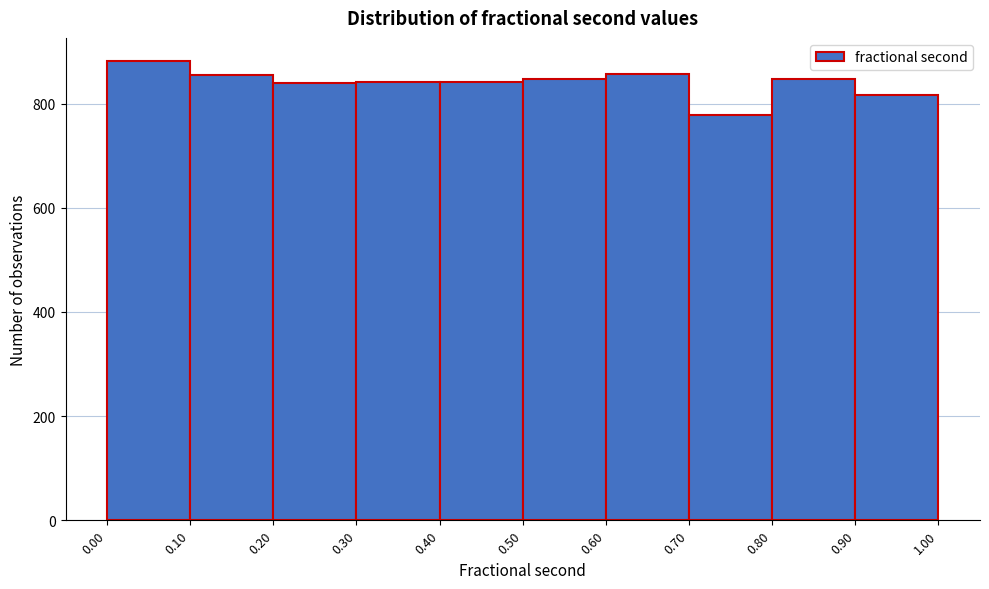

Reading left to right, list every bar in this chart as the range it spans on the x-axis followed by its height. The values are not printed on the chart, so give them approximately, as read against the axis.

0.00 to 0.10: 880
0.10 to 0.20: 860
0.20 to 0.30: 840
0.30 to 0.40: 840
0.40 to 0.50: 840
0.50 to 0.60: 840
0.60 to 0.70: 860
0.70 to 0.80: 780
0.80 to 0.90: 840
0.90 to 1.00: 820